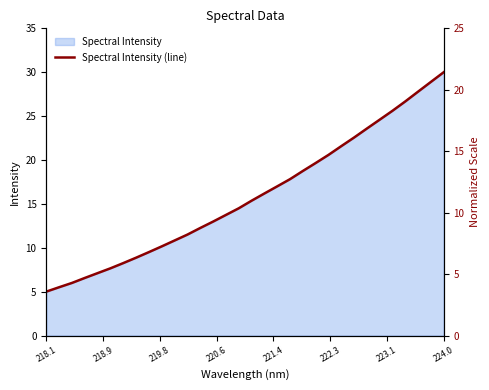

What is the smallest value displayed?

5.0